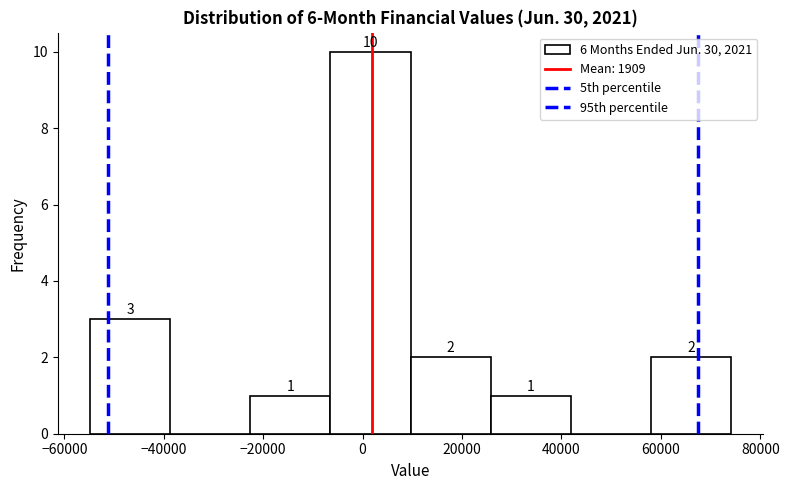

Over which range of the x-axis is the bar tallest?

-6000 to 10000